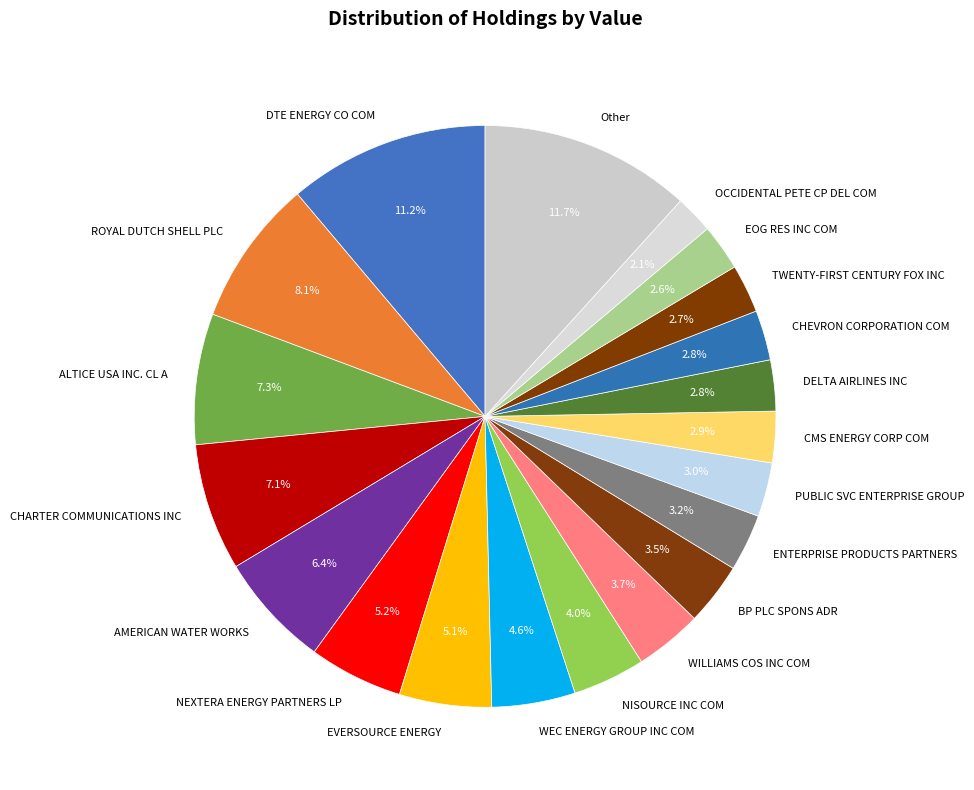

Which category has the biggest portion of the pie?

Other